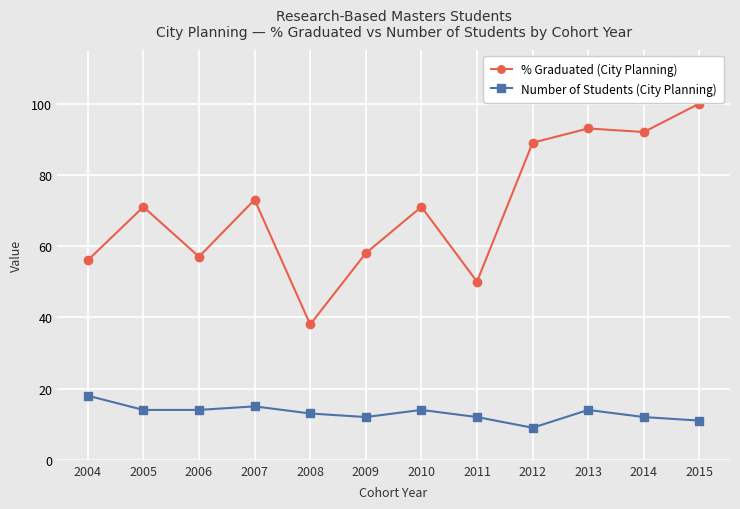

Reading left to right, extract all data points from this chart.

% Graduated (City Planning): 2004=56	2005=71	2006=57	2007=73	2008=38	2009=58	2010=71	2011=50	2012=89	2013=93	2014=92	2015=100
Number of Students (City Planning): 2004=18	2005=14	2006=14	2007=15	2008=13	2009=12	2010=14	2011=12	2012=9	2013=14	2014=12	2015=11